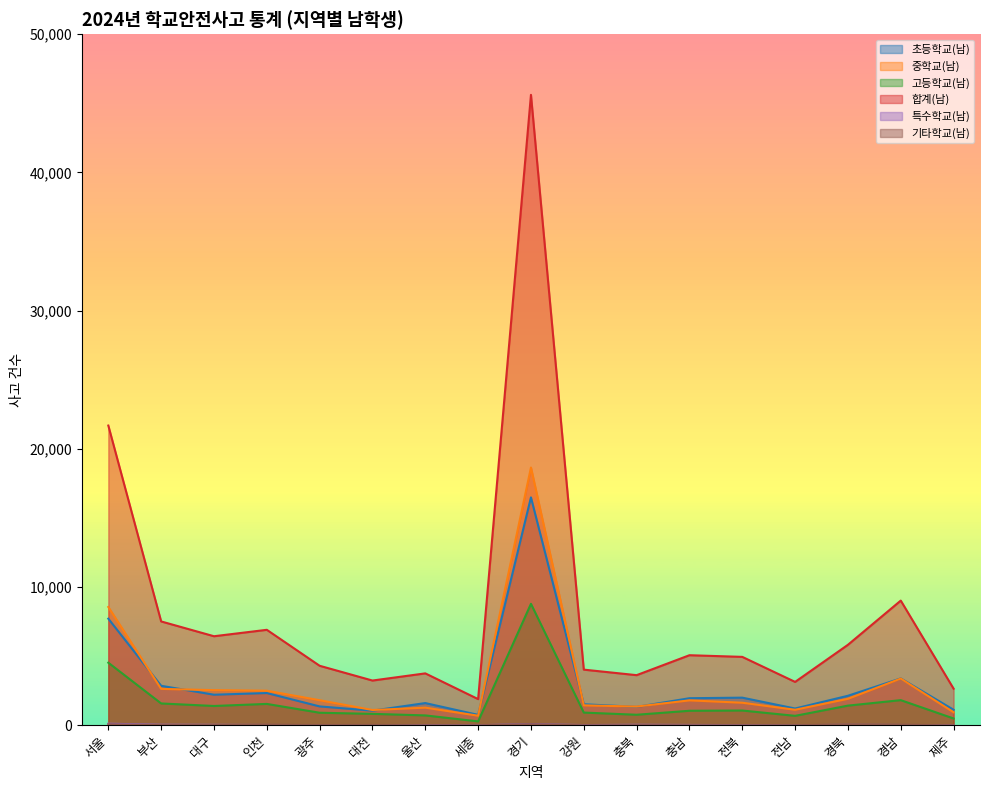

At how many categories does at least one series exceed 14873?

2